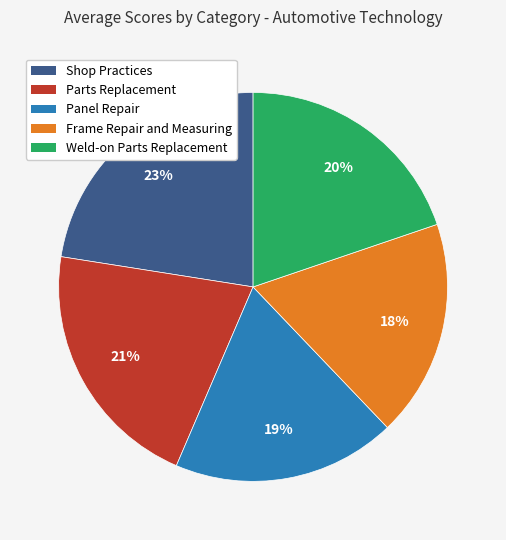

Combined, do Parts Replacement and Weld-on Parts Replacement account for over 50%?

No